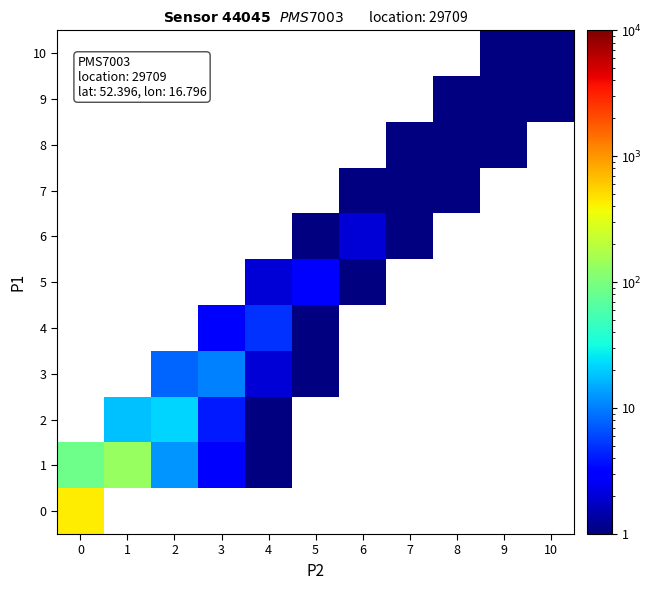

True or false: 1 has a value of 12.0 at 2.

True